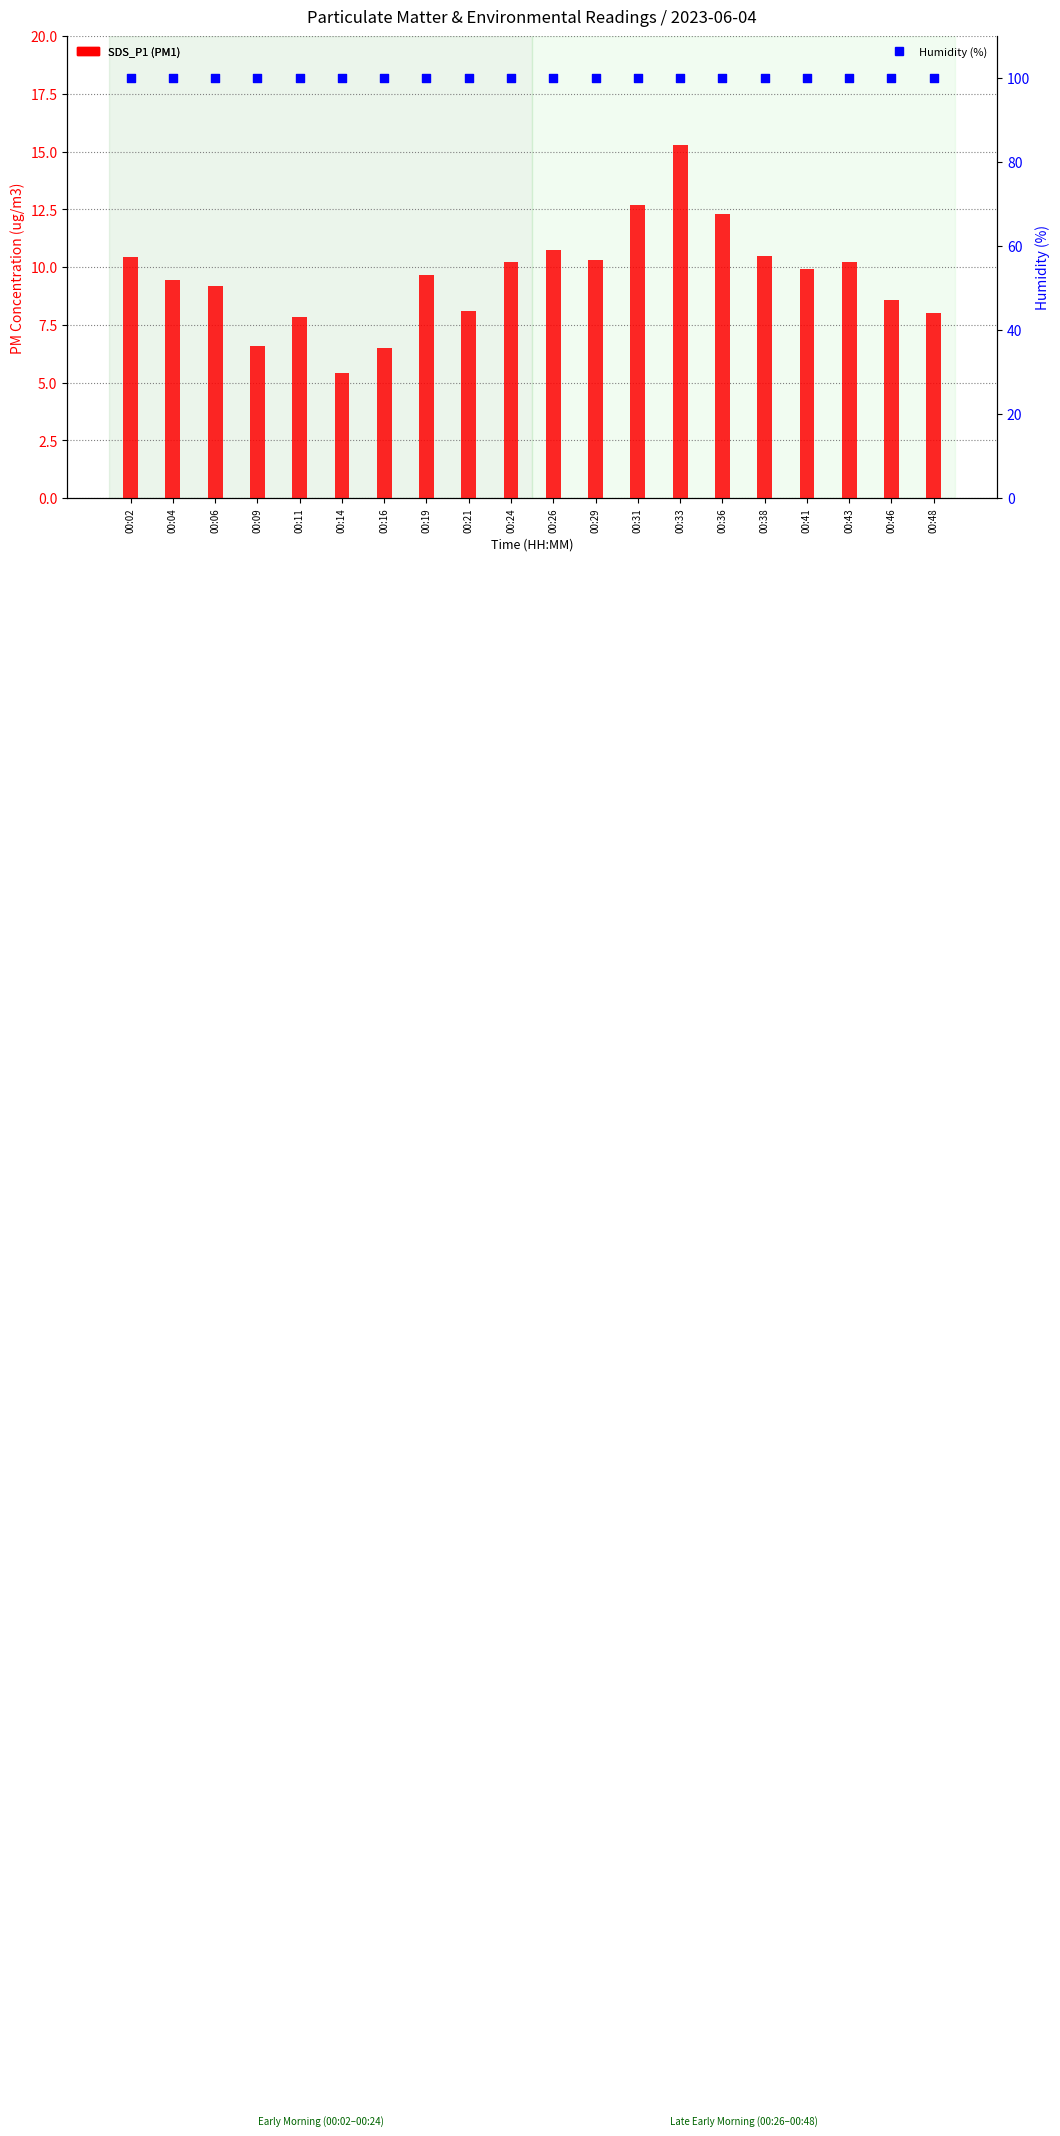

Which series contains the highest Y value?

Humidity